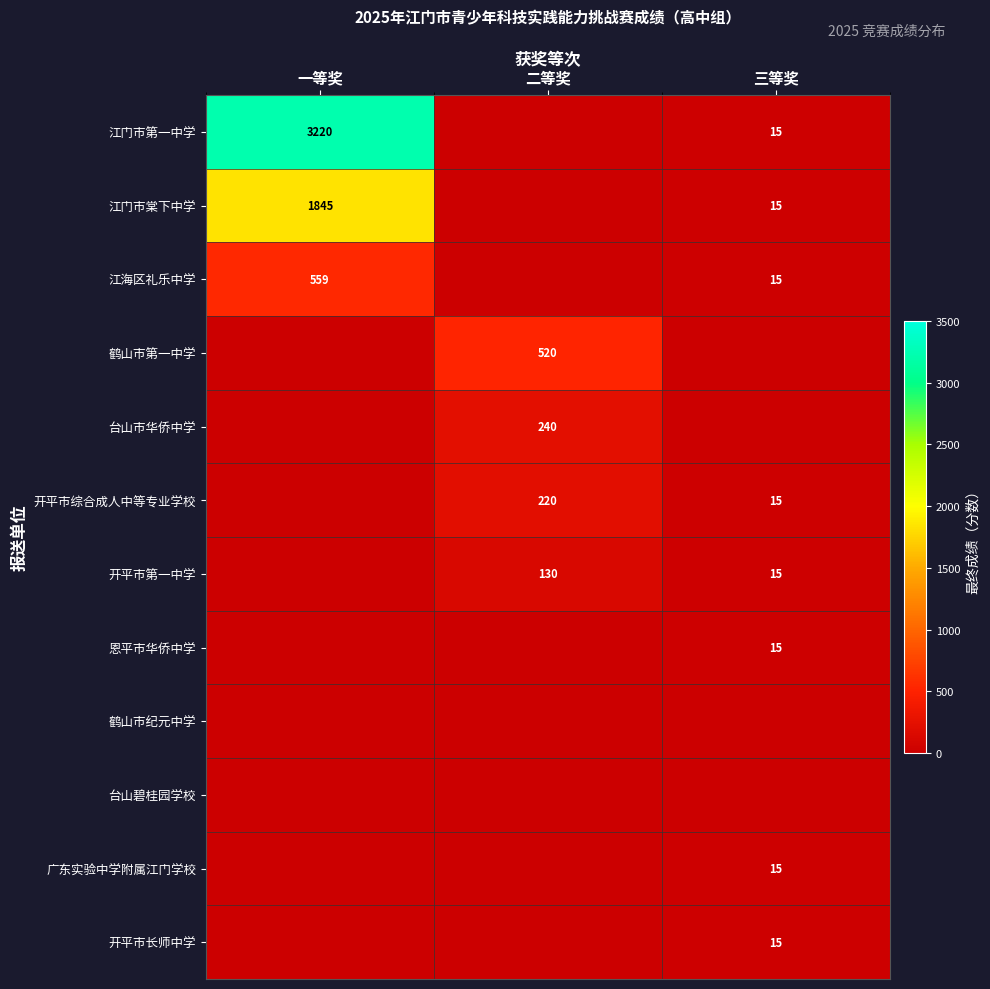

The value of 台山市华侨中学 at 二等奖 is 240. True or false?

True